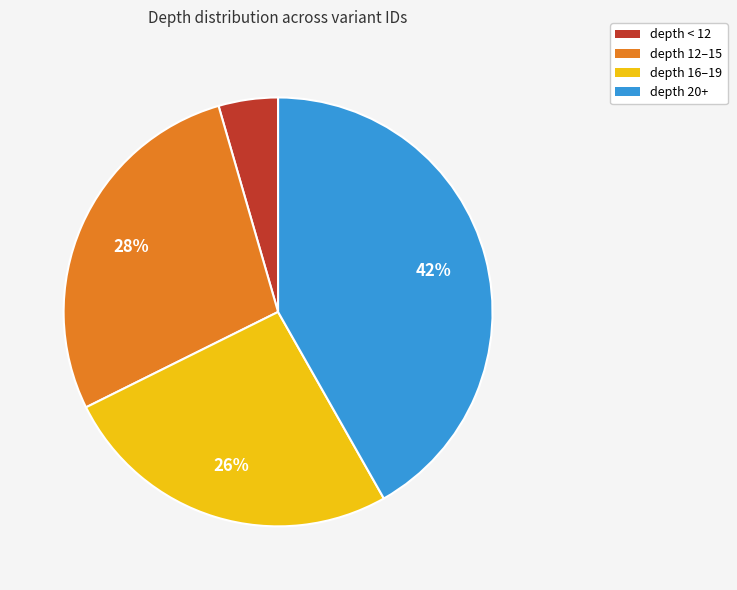

Does any single category account for the majority?

No